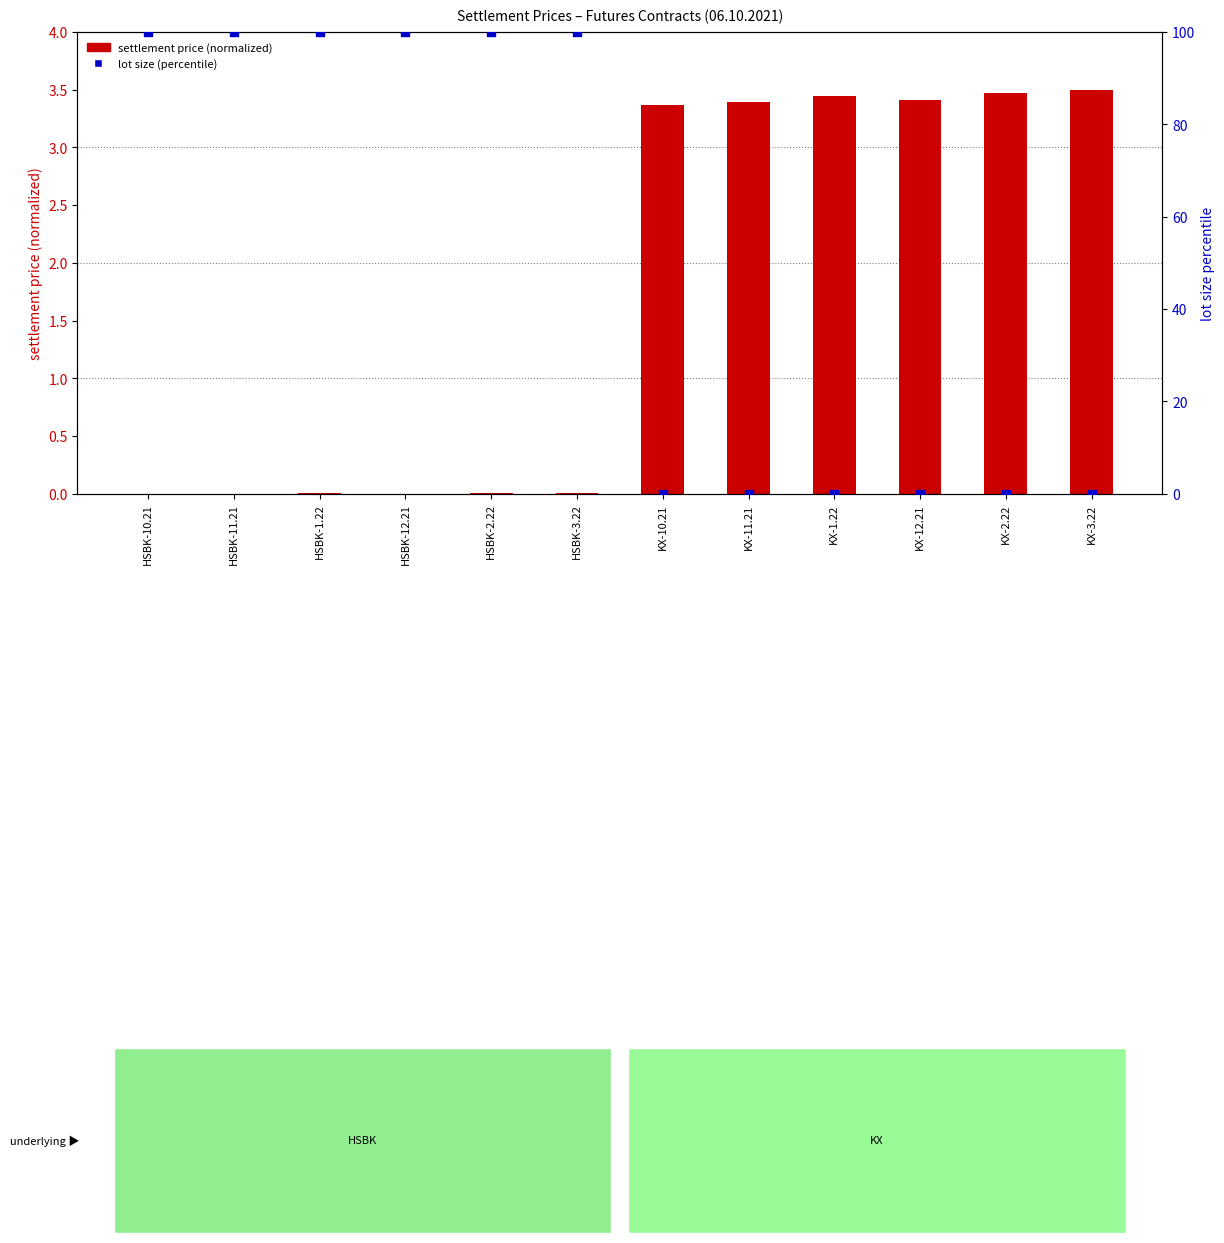

Which series contains the highest Y value?

lot size (percentile)